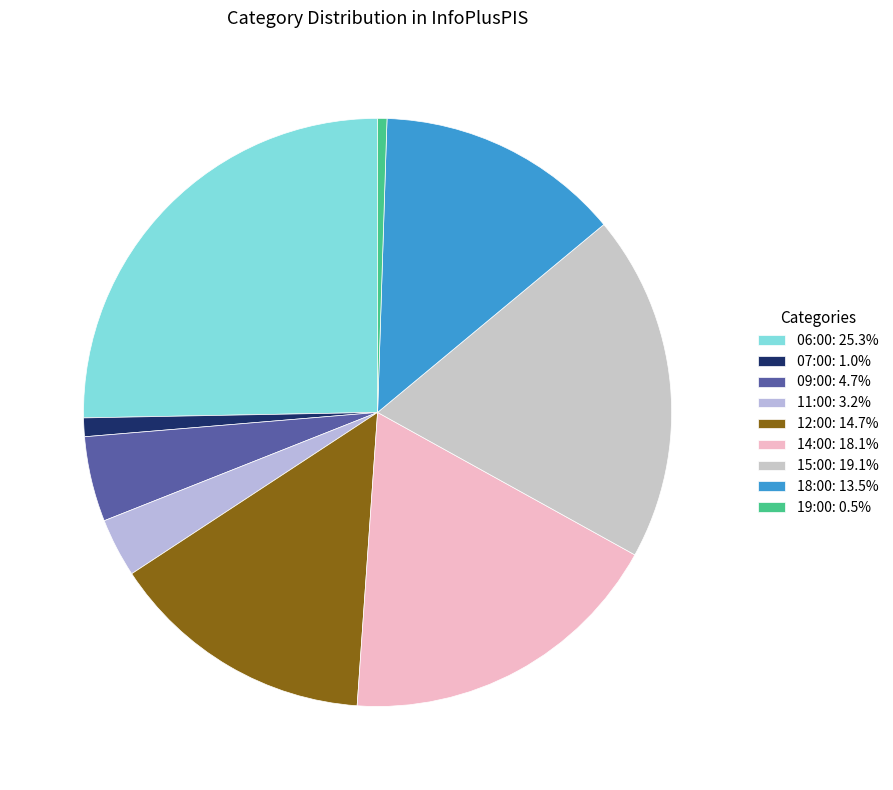

How many segments does this pie chart have?

9